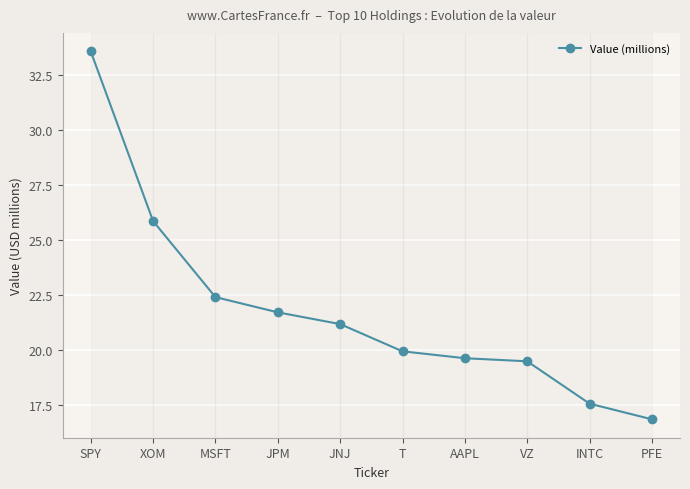

At which label is the value closest to 25?

XOM